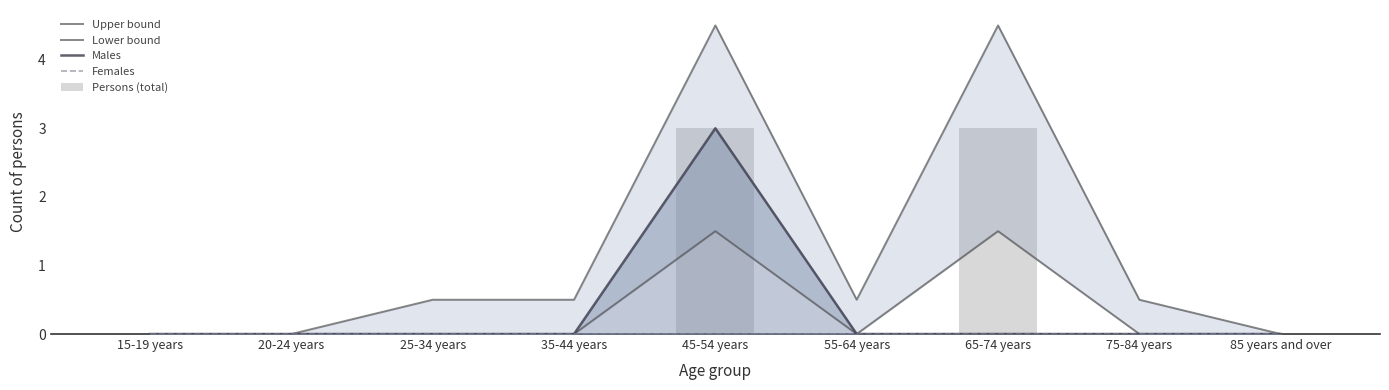

What is the value of the Lower bound bar at the 5th from the left?

1.5